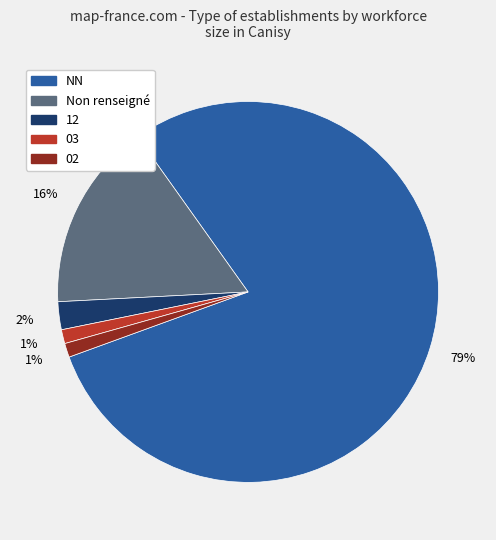

Combined, do Non renseigné and 03 account for over 50%?

No